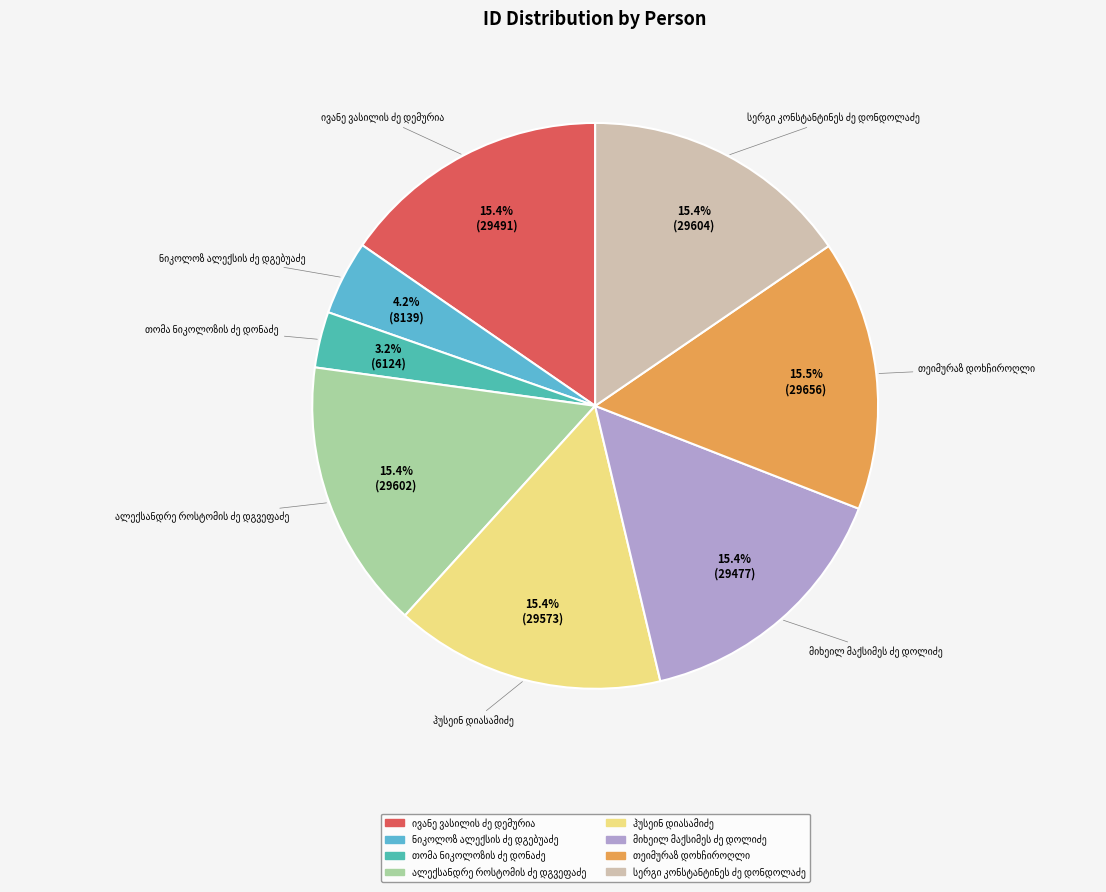

Is there a majority slice in this chart?

No